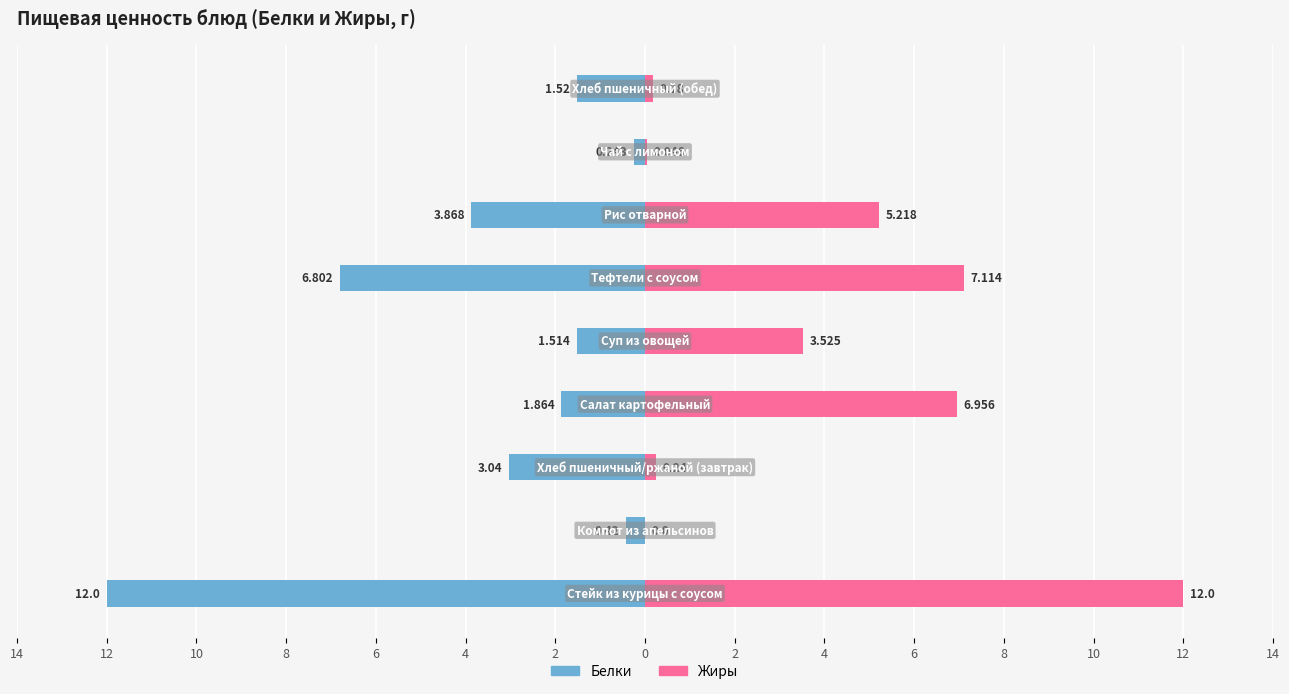

What is the difference between the highest and lowest values at 2?

9.1